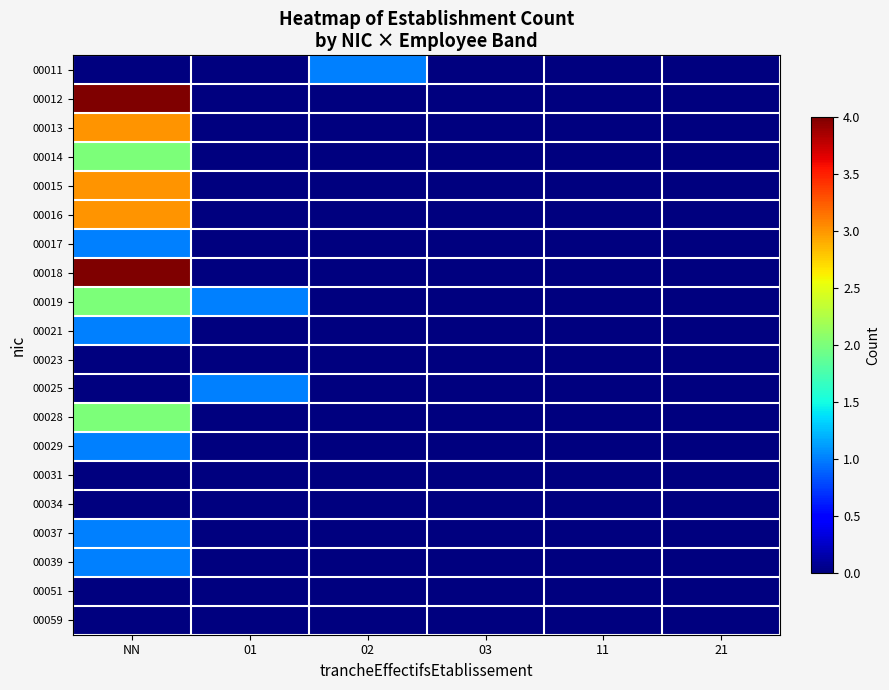

Between NN and 01, which series saw the biggest shift?

00012